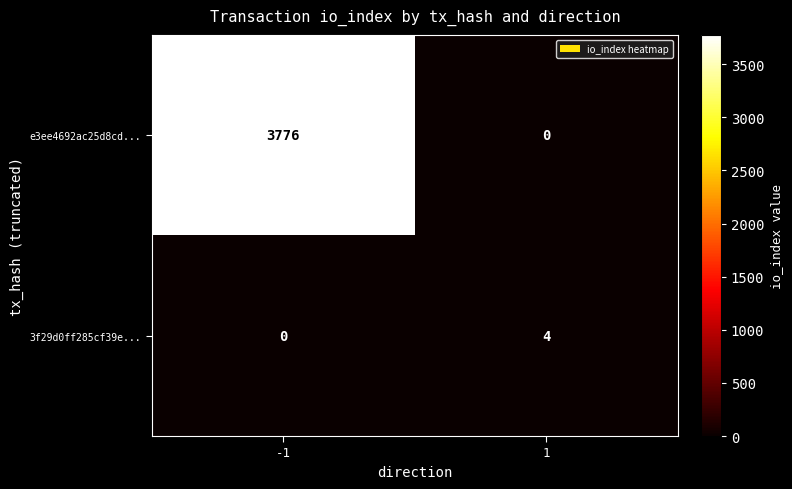

What is the difference between the highest and lowest values at -1?

3776